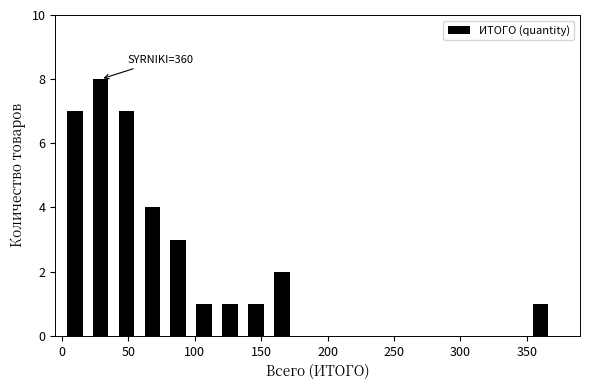

Read against the x-axis, roughly where is the centre of the tallest bar?

30